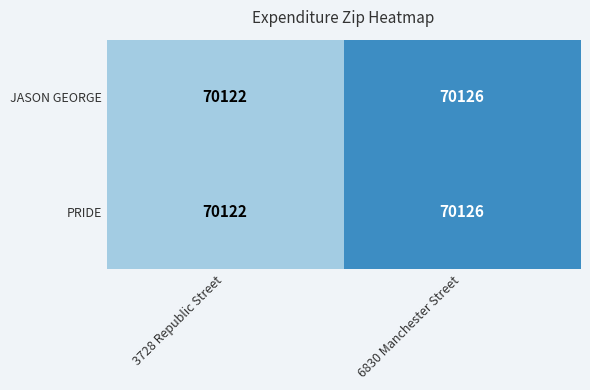

Is it true that JASON GEORGE equals 70122 at 3728 Republic Street?

True